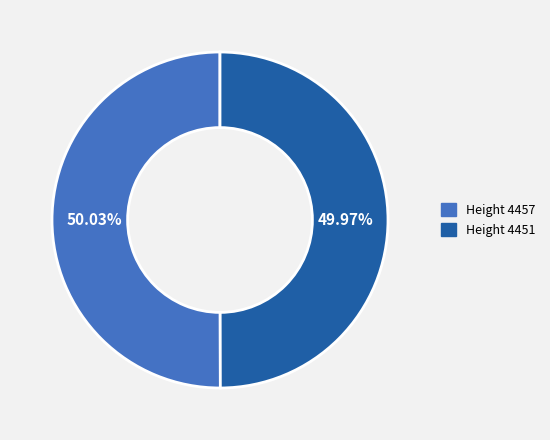

Is there any slice that represents more than half of the pie?

Yes